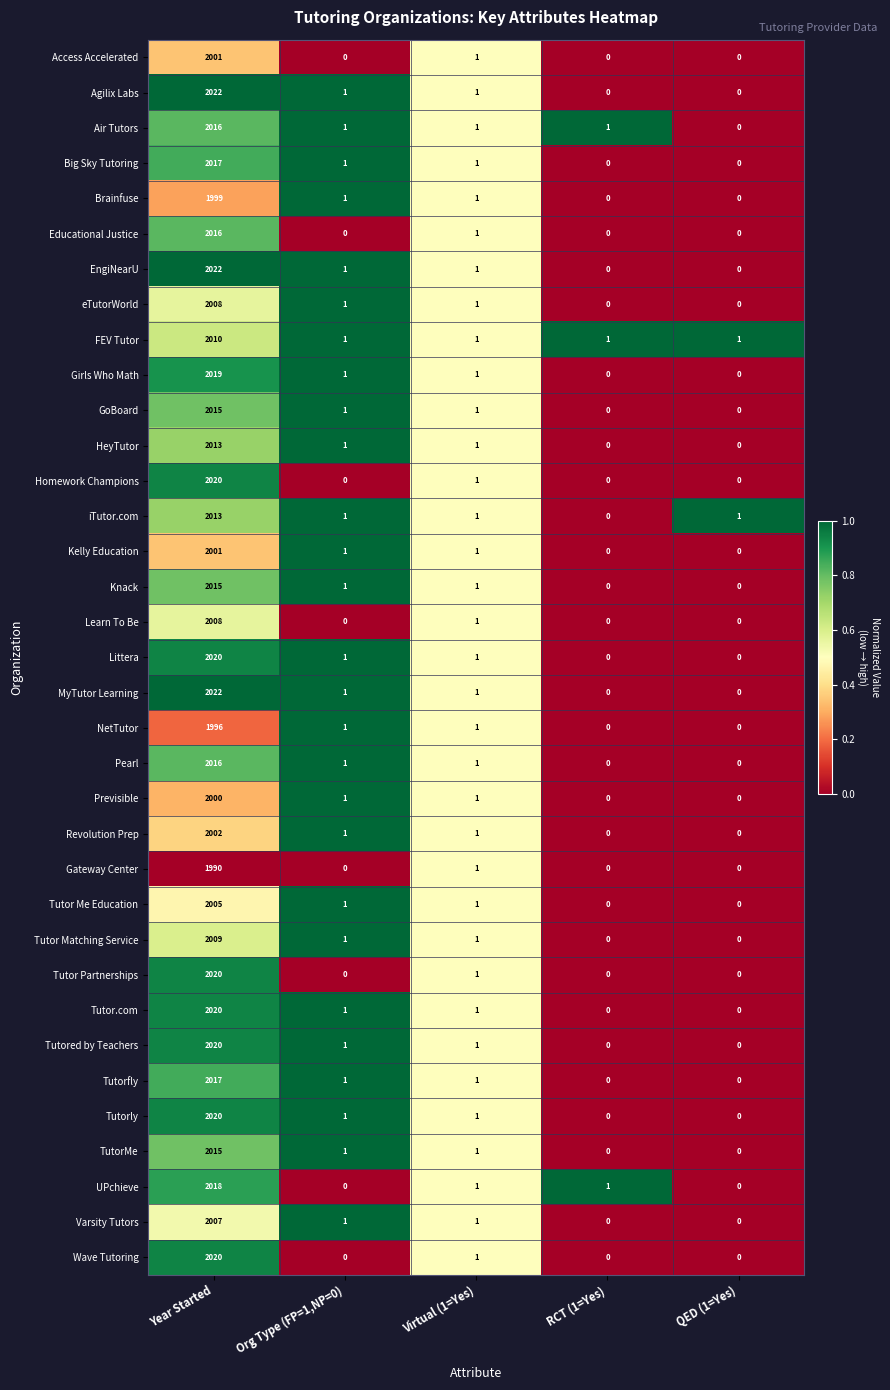

True or false: Homework Champions has a value of -786 at RCT (1=Yes).

False